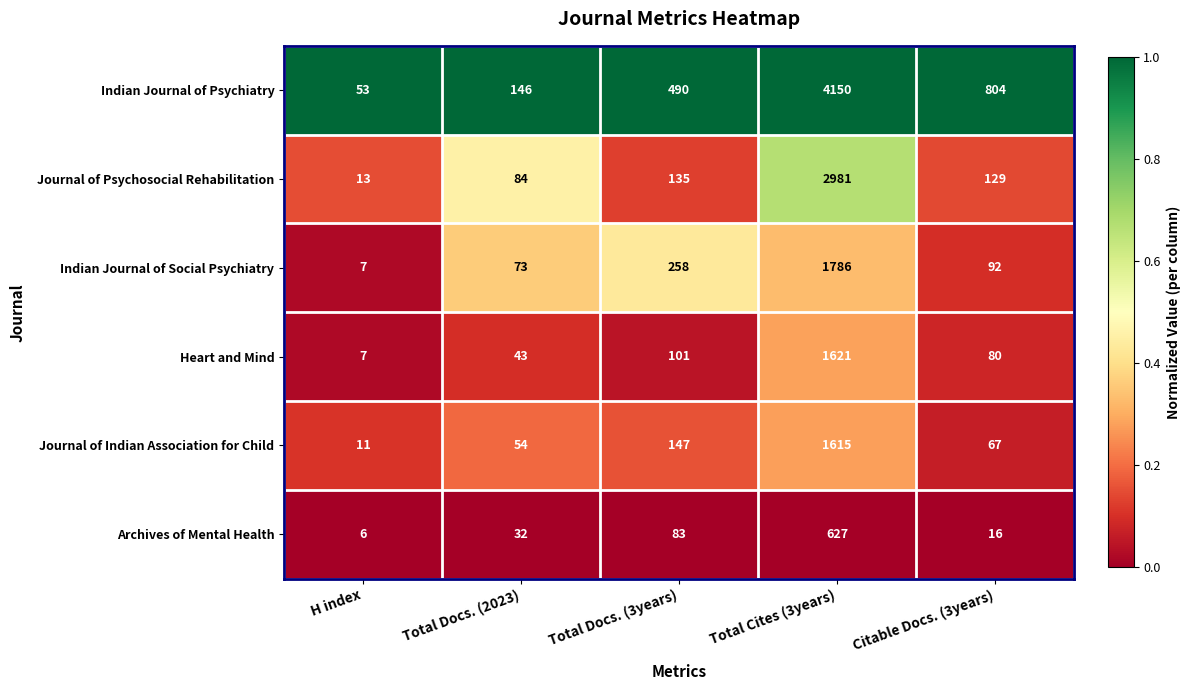

The value of Journal of Psychosocial Rehabilitation at Citable Docs. (3years) is 70. True or false?

False